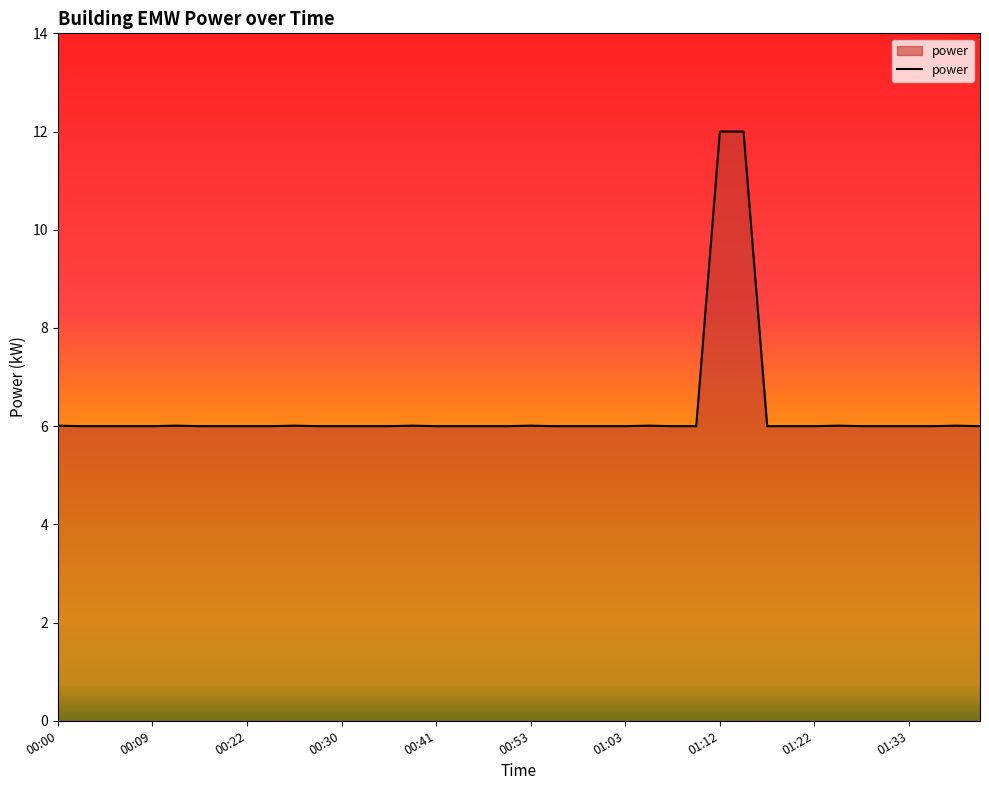

What is the smallest value displayed?

6.0